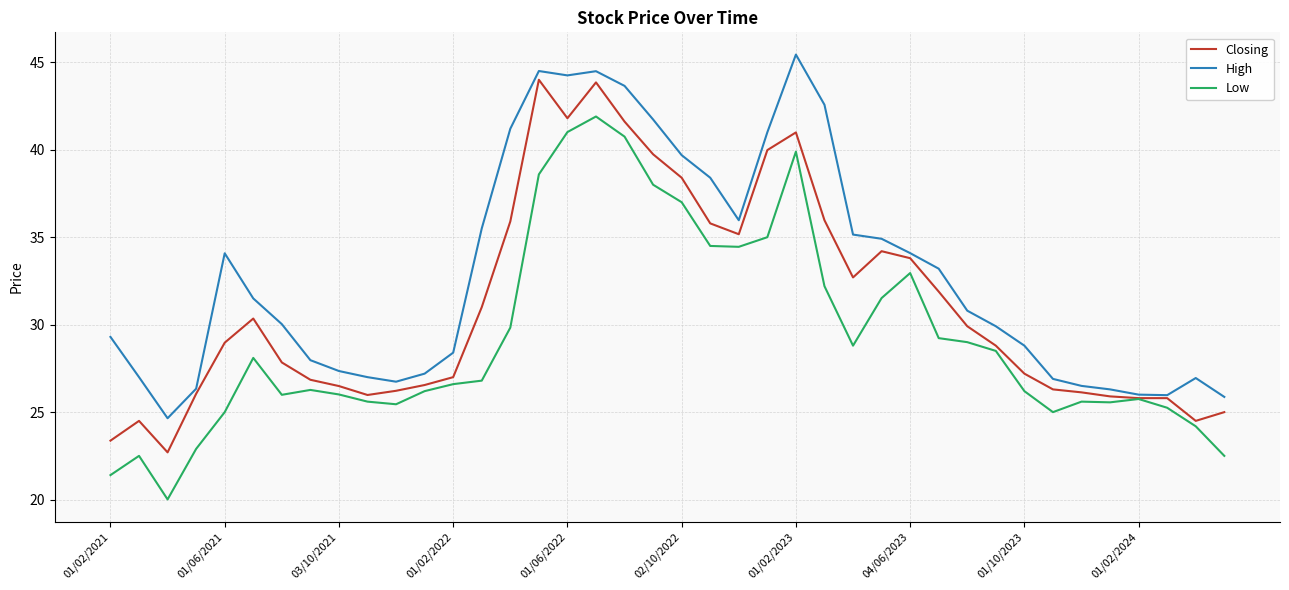

True or false: High and Low intersect in this chart.

False